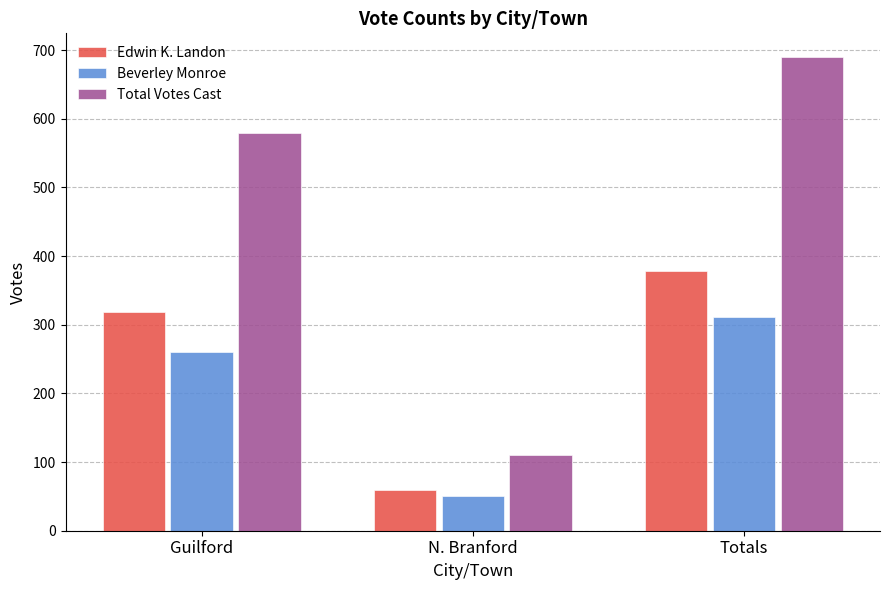

How many bars are there in total?

9